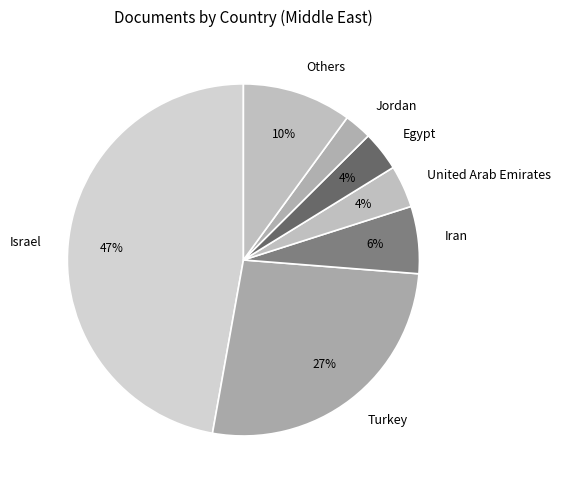

Which category has the smallest portion of the pie?

Jordan